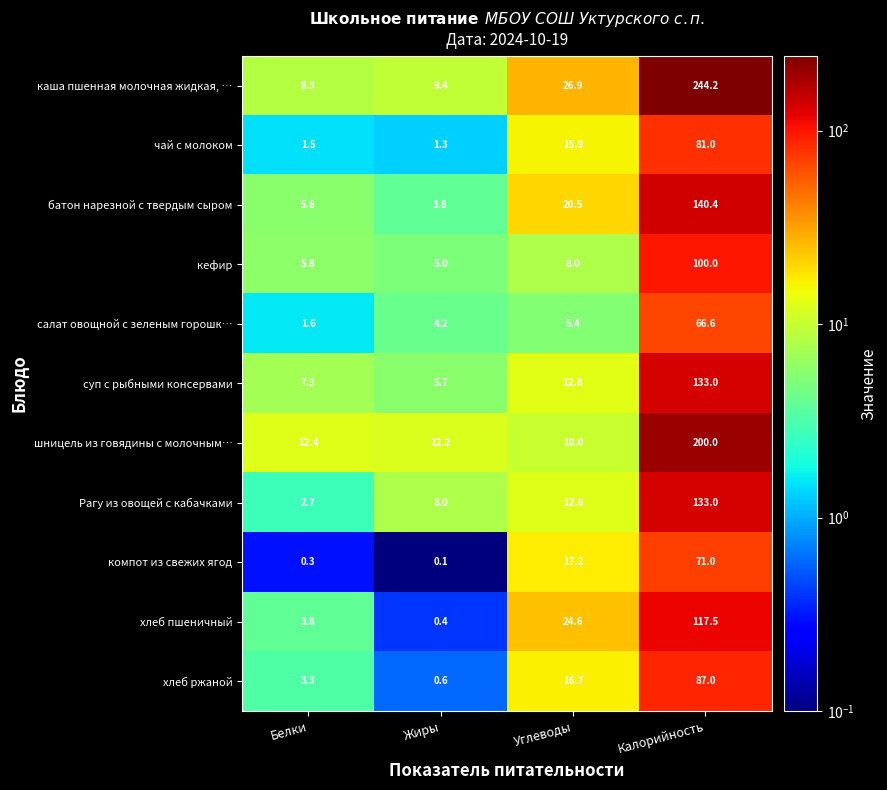

What is the smallest value displayed?

0.1